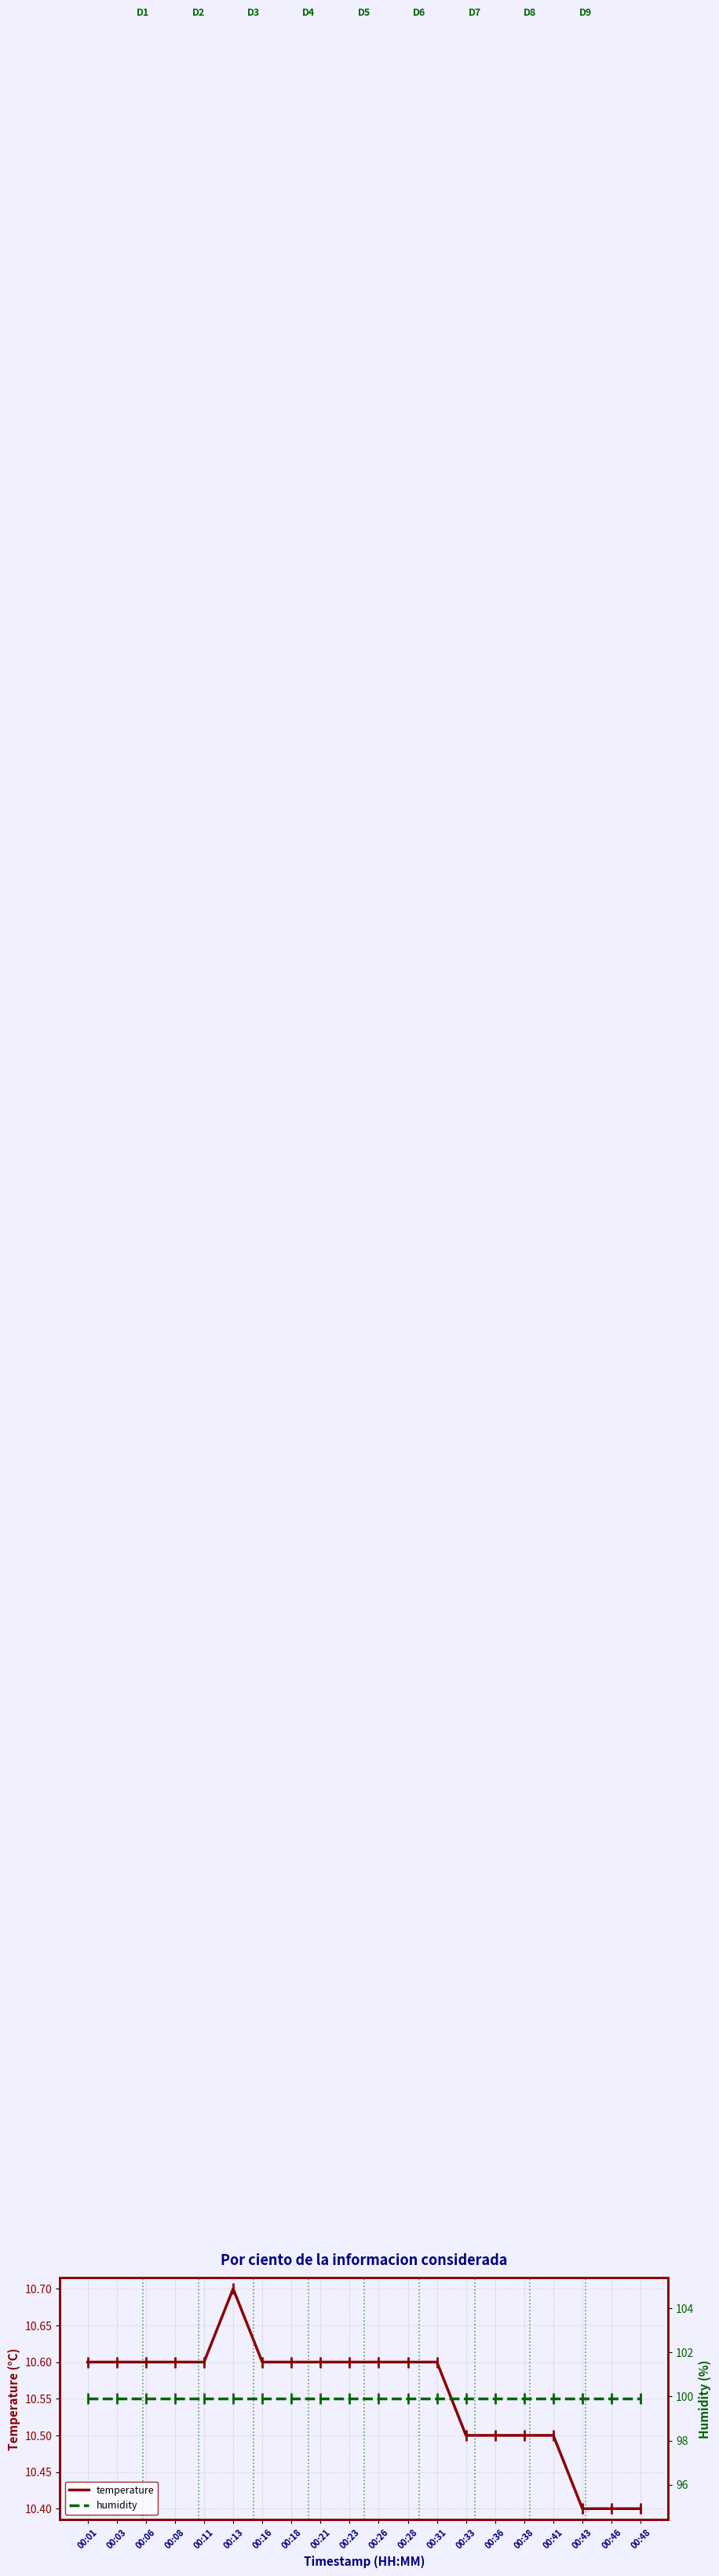

At which category is the sum across all series the highest?

00:13